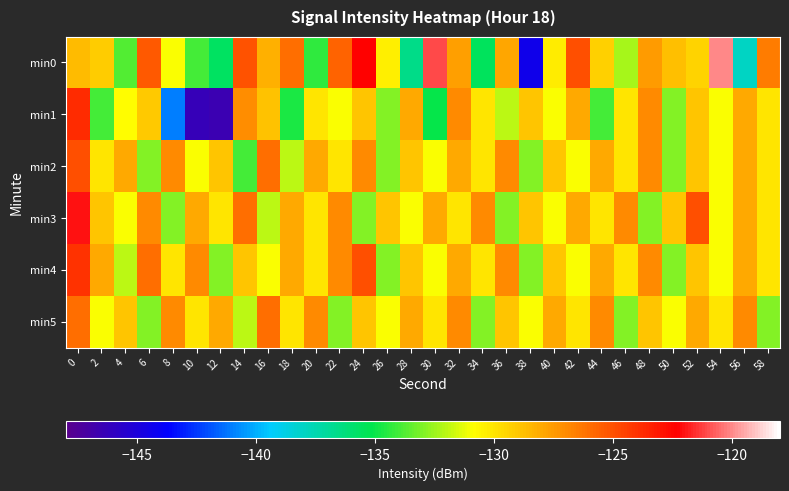

Reading right to left, extract all data points from this chart.

min0: 58=-126.5	56=-138.0	54=-120.0	52=-129.5	50=-128.7	48=-127.6	46=-132.3	44=-129.3	42=-125.0	40=-130.2	38=-144.4	36=-127.9	34=-135.5	32=-127.7	30=-121.1	28=-136.5	26=-130.3	24=-122.3	22=-125.6	20=-134.3	18=-126.1	16=-128.3	14=-125.1	12=-135.6	10=-134.0	8=-131.0	6=-125.3	4=-133.7	2=-129.2	0=-128.6
min1: 58=-130.0	56=-128.0	54=-131.0	52=-129.0	50=-133.0	48=-127.0	46=-130.0	44=-134.0	42=-128.0	40=-131.0	38=-129.0	36=-132.0	34=-130.0	32=-127.0	30=-135.0	28=-128.0	26=-133.0	24=-129.0	22=-131.0	20=-130.0	18=-134.7	16=-128.8	14=-127.1	12=-146.6	10=-146.3	8=-141.0	6=-129.0	4=-130.8	2=-134.0	0=-123.8
min2: 58=-130.0	56=-128.0	54=-131.0	52=-129.0	50=-133.0	48=-127.0	46=-130.0	44=-128.0	42=-131.0	40=-129.0	38=-133.0	36=-127.0	34=-130.0	32=-128.0	30=-131.0	28=-129.0	26=-133.0	24=-127.0	22=-130.0	20=-128.0	18=-132.0	16=-126.0	14=-134.0	12=-129.0	10=-131.0	8=-127.0	6=-133.0	4=-128.0	2=-130.0	0=-125.0
min3: 58=-130.0	56=-128.0	54=-131.0	52=-125.0	50=-129.0	48=-133.0	46=-127.0	44=-130.0	42=-128.0	40=-131.0	38=-129.0	36=-133.0	34=-127.0	32=-130.0	30=-128.0	28=-131.0	26=-129.0	24=-133.0	22=-127.0	20=-130.0	18=-128.0	16=-132.0	14=-126.0	12=-130.0	10=-128.0	8=-133.0	6=-127.0	4=-131.0	2=-129.0	0=-122.0
min4: 58=-130.0	56=-128.0	54=-131.0	52=-129.0	50=-133.0	48=-127.0	46=-130.0	44=-128.0	42=-131.0	40=-129.0	38=-133.0	36=-127.0	34=-130.0	32=-128.0	30=-131.0	28=-129.0	26=-133.0	24=-125.0	22=-127.0	20=-130.0	18=-128.0	16=-131.0	14=-129.0	12=-133.0	10=-127.0	8=-130.0	6=-126.0	4=-132.0	2=-128.0	0=-124.0
min5: 58=-133.0	56=-127.0	54=-130.0	52=-128.0	50=-131.0	48=-129.0	46=-133.0	44=-127.0	42=-130.0	40=-128.0	38=-131.0	36=-129.0	34=-133.0	32=-127.0	30=-130.0	28=-128.0	26=-131.0	24=-129.0	22=-133.0	20=-127.0	18=-130.0	16=-126.0	14=-132.0	12=-128.0	10=-130.0	8=-127.0	6=-133.0	4=-129.0	2=-131.0	0=-126.0